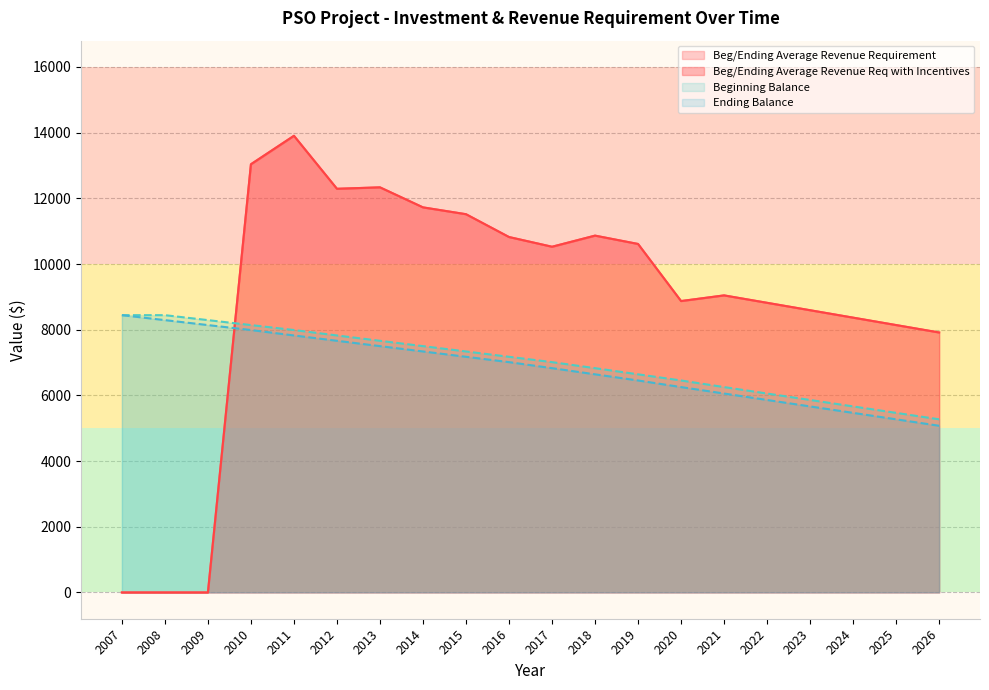

At which label is Ending Balance closest to 6758?

2017